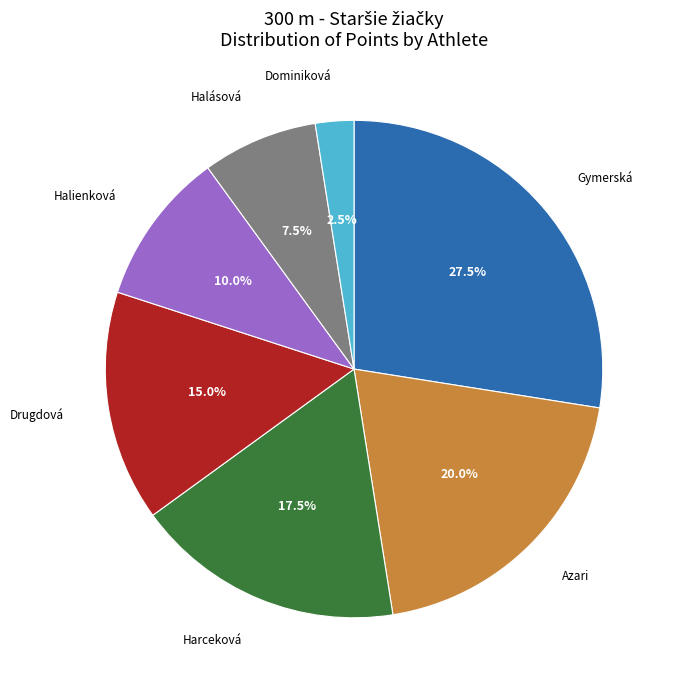

Is there a majority slice in this chart?

No